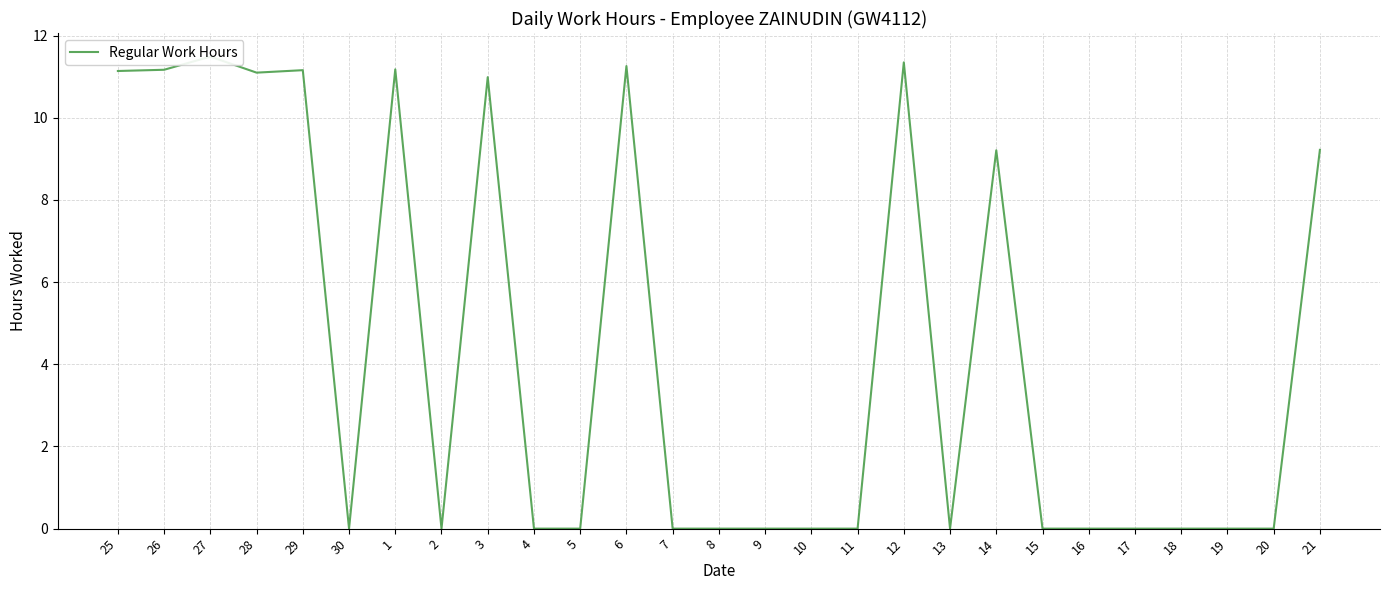

How many interior local peaks (higher than both neighbors) does the data have?

7